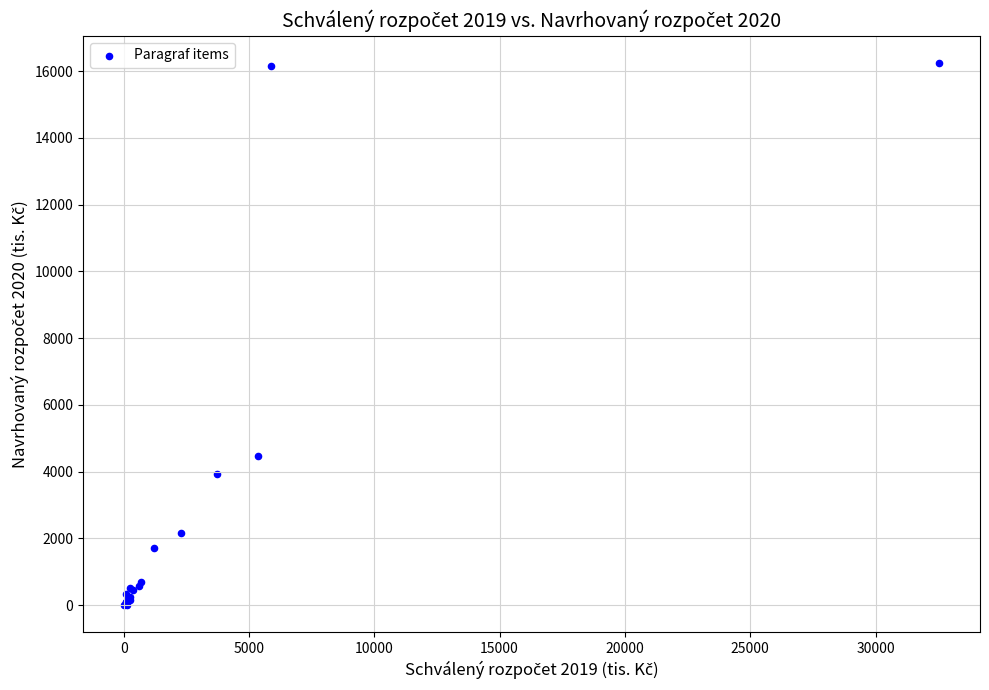

What Y value in the scatter plot is closest to 8129?

4475